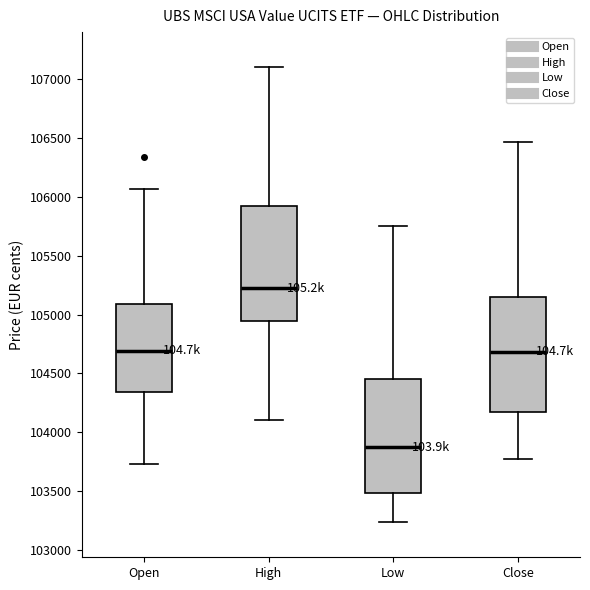

Which box has the highest median line?

High